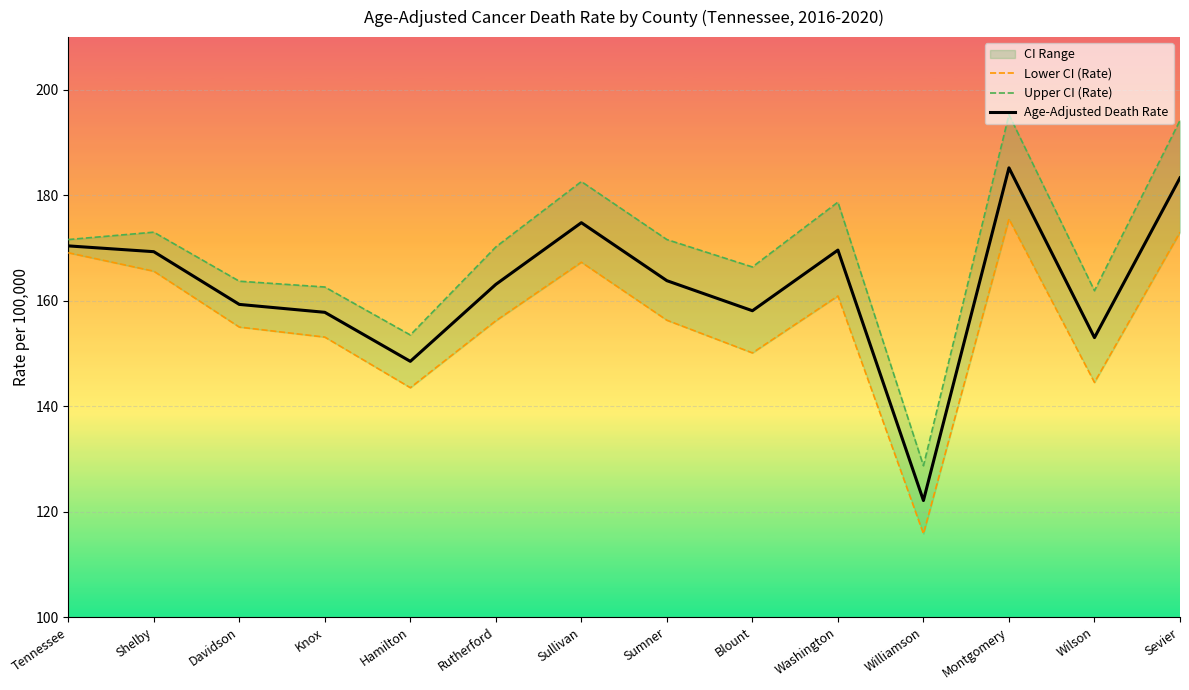

Is this an area chart (filled region under the line)?

No